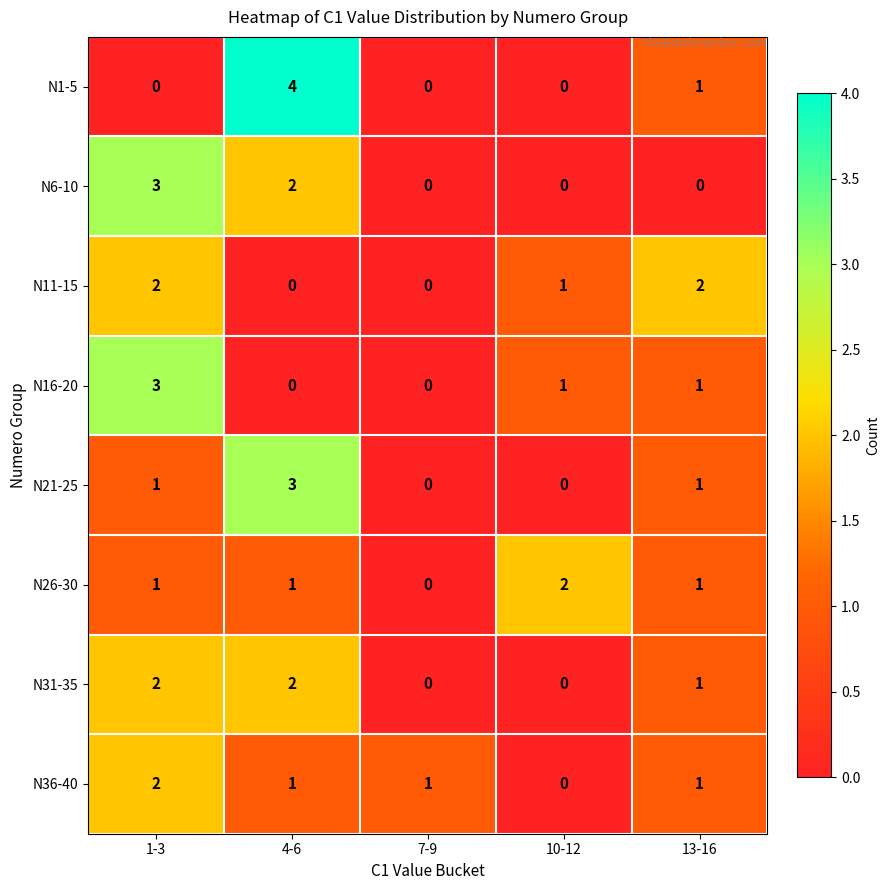

At which category does the chart reach its peak across all series?

4-6